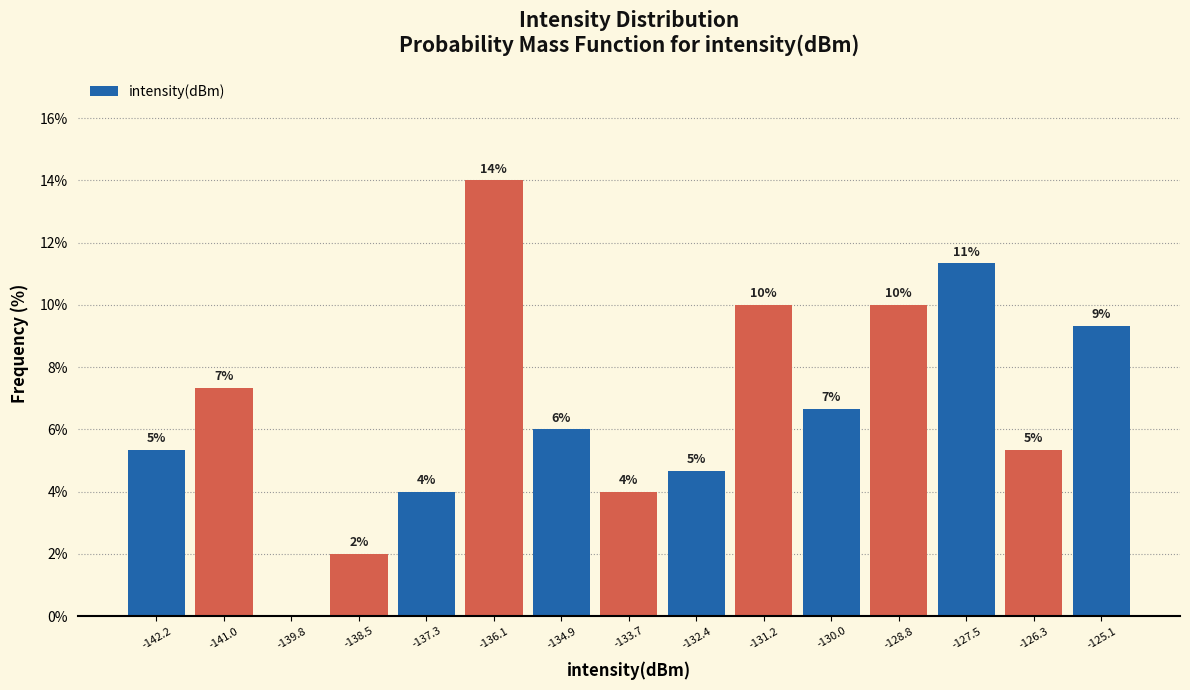

Which range on the x-axis has the tallest bar?

-136.8 to -135.4